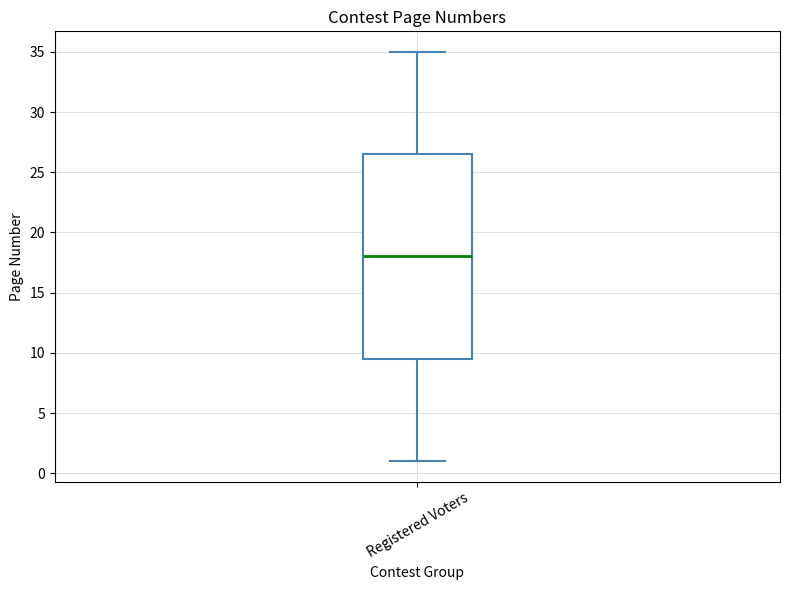

Read this box plot against the y-axis: the position of the median line, the range covered by the box, and the ends of both whiskers. The values are not printed on the chart, so give them approximately, as read against the axis.

median 18.0, box 9.5 to 26.5, whiskers 1.0 to 35.0